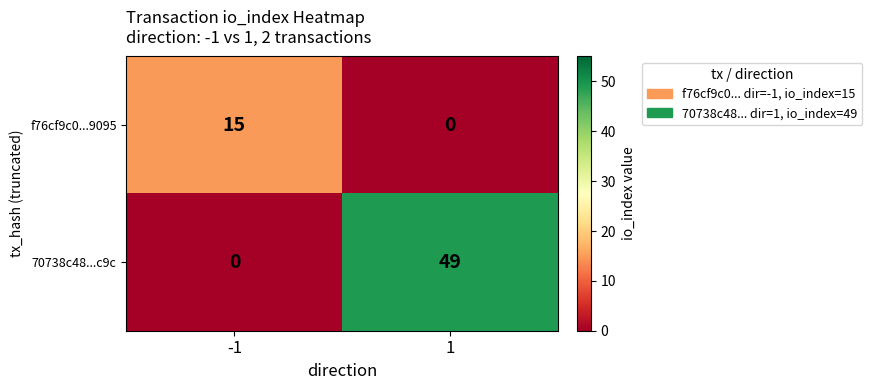

Rank the series at -1 from highest to lowest value.

f76cf9c0...9095, 70738c48...c9c